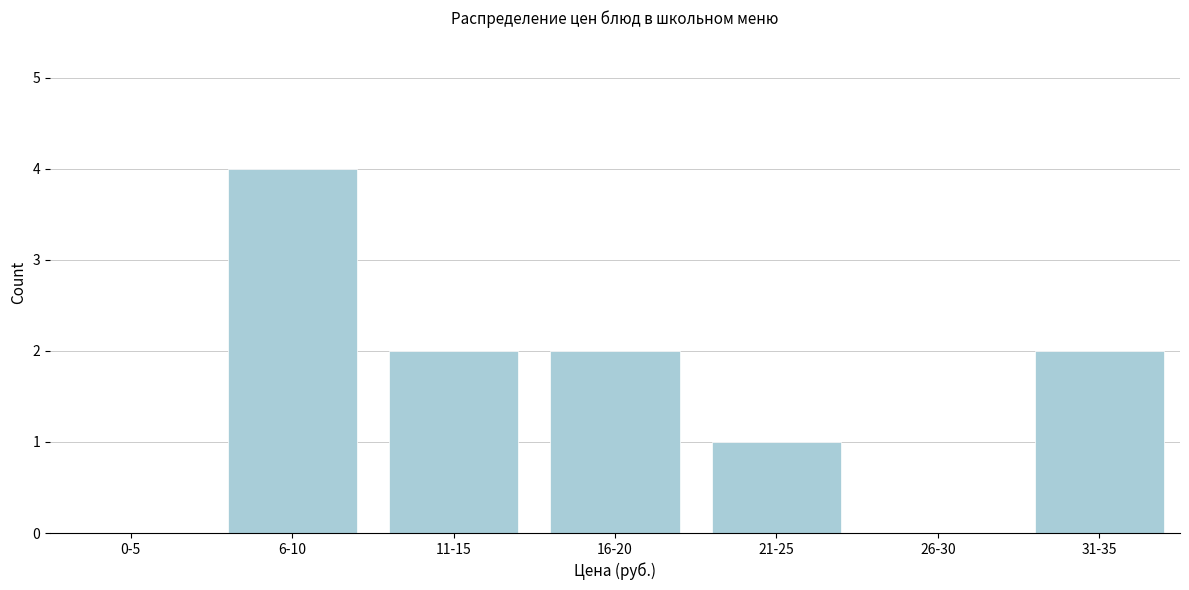

Reading right to left, extract all data points from this chart.

31-35=2	26-30=0	21-25=1	16-20=2	11-15=2	6-10=4	0-5=0